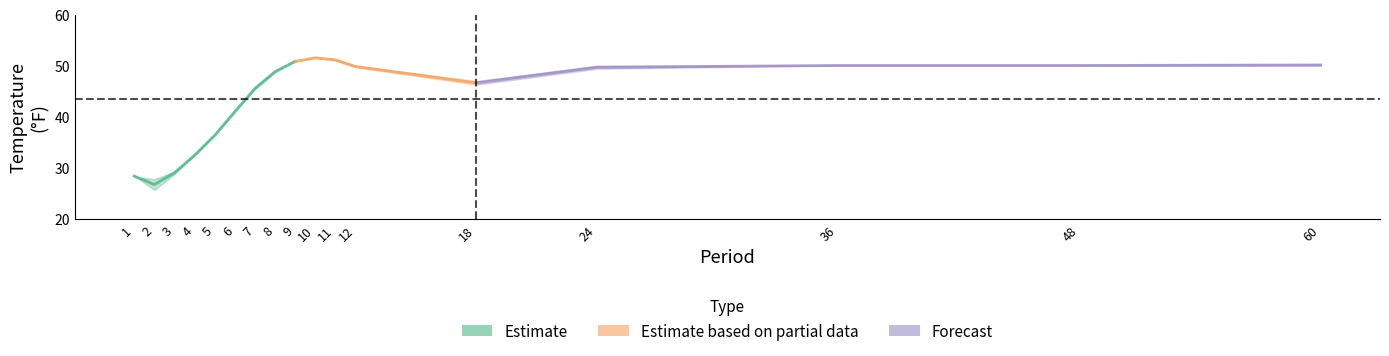

Does the chart display data point markers on the line(s)?

No